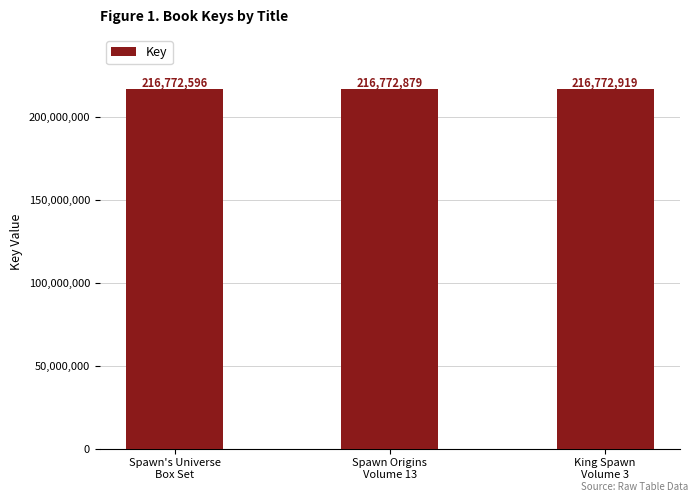

Read the value at Spawn Origins
Volume 13.

216772879